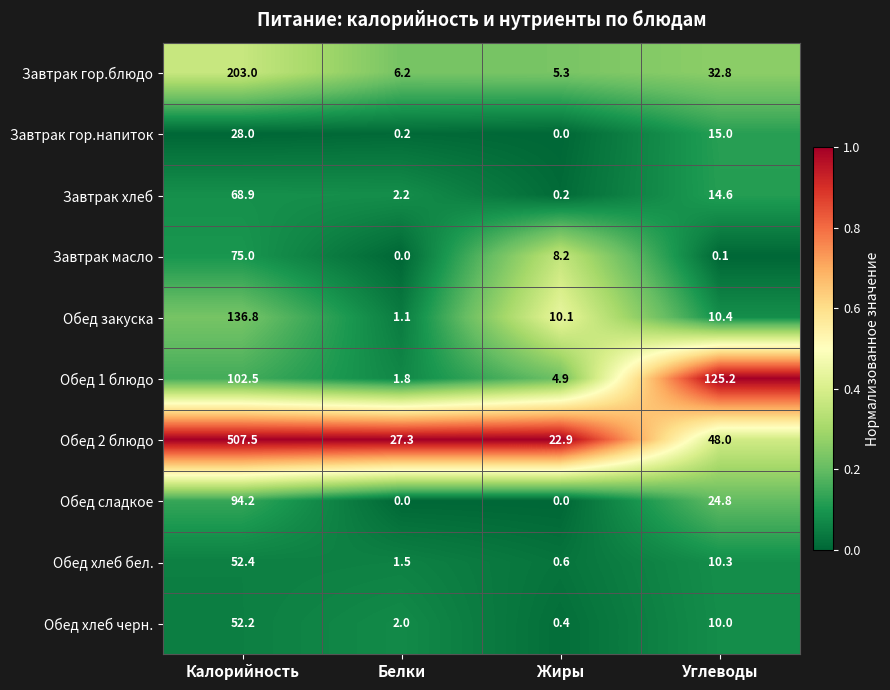

At which category is the sum across all series the highest?

Калорийность